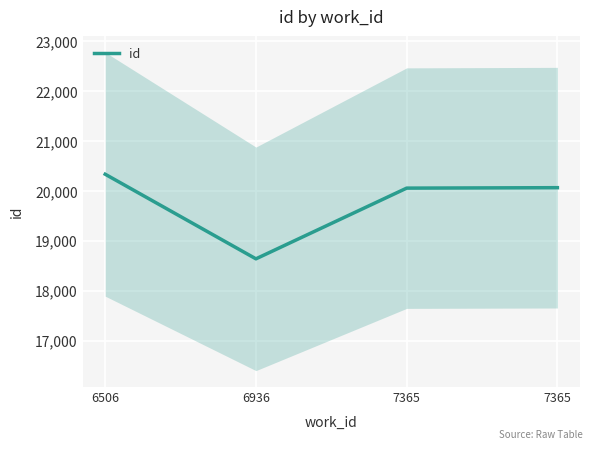

Reading left to right, what are all the values shown in this chart?

6506=20332	6936=18639	7365=20054	7365=20063